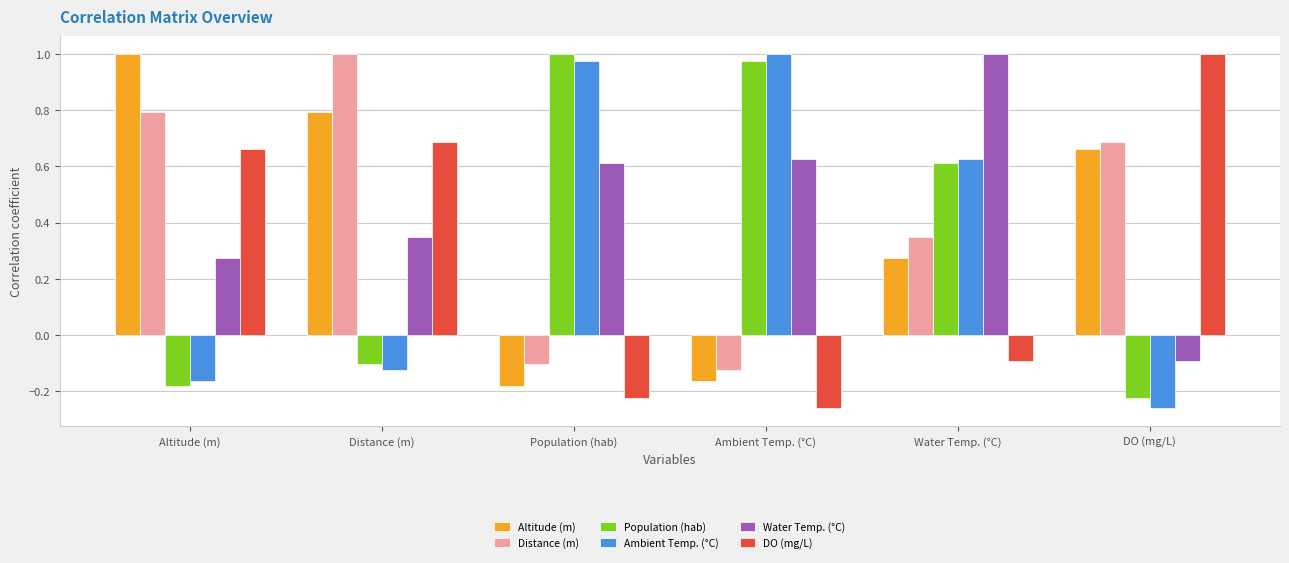

How many negative values does the Distance (m) series have?

2